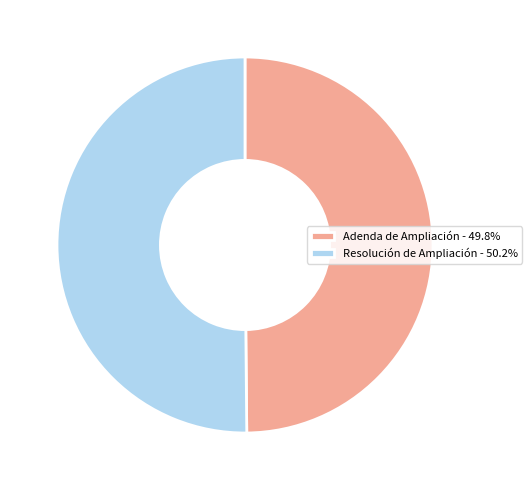

What is the ratio of the value at Resolución de Ampliación - 50.2% to the value at Adenda de Ampliación - 49.8%?

1.0